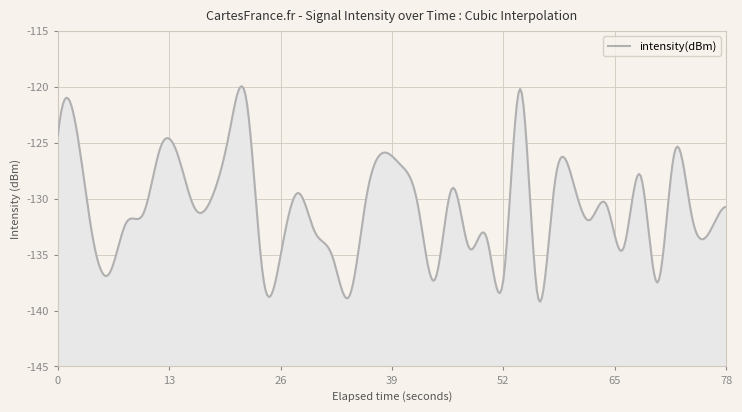

What is the value of the 35th point from the left?

-127.9